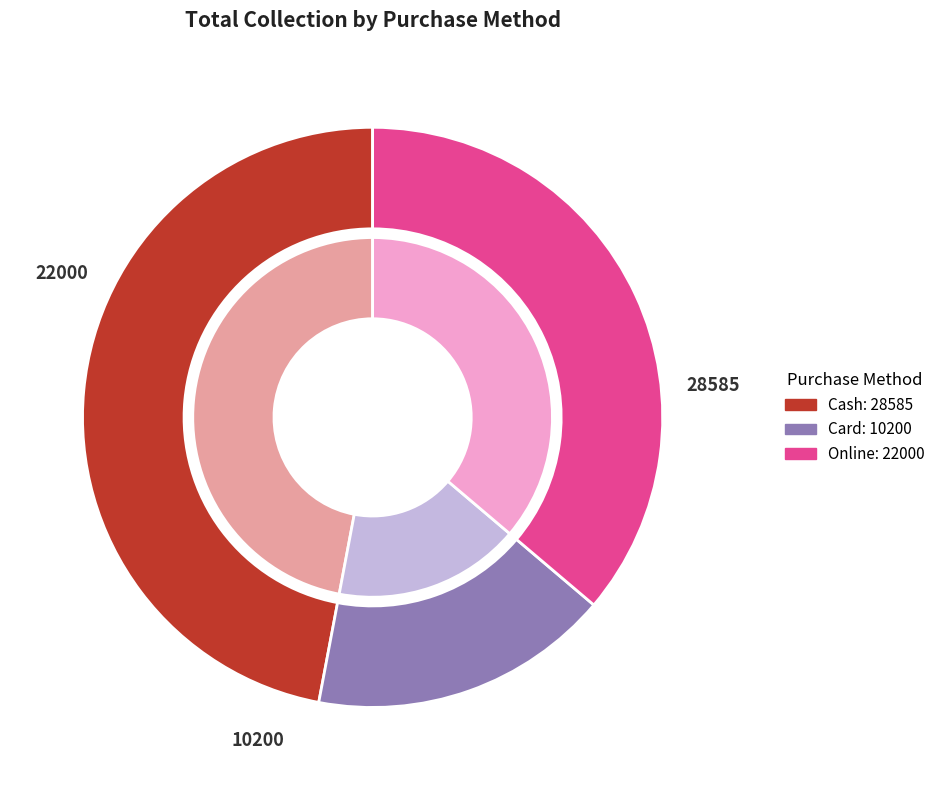

Which category has the smallest portion of the pie?

Card